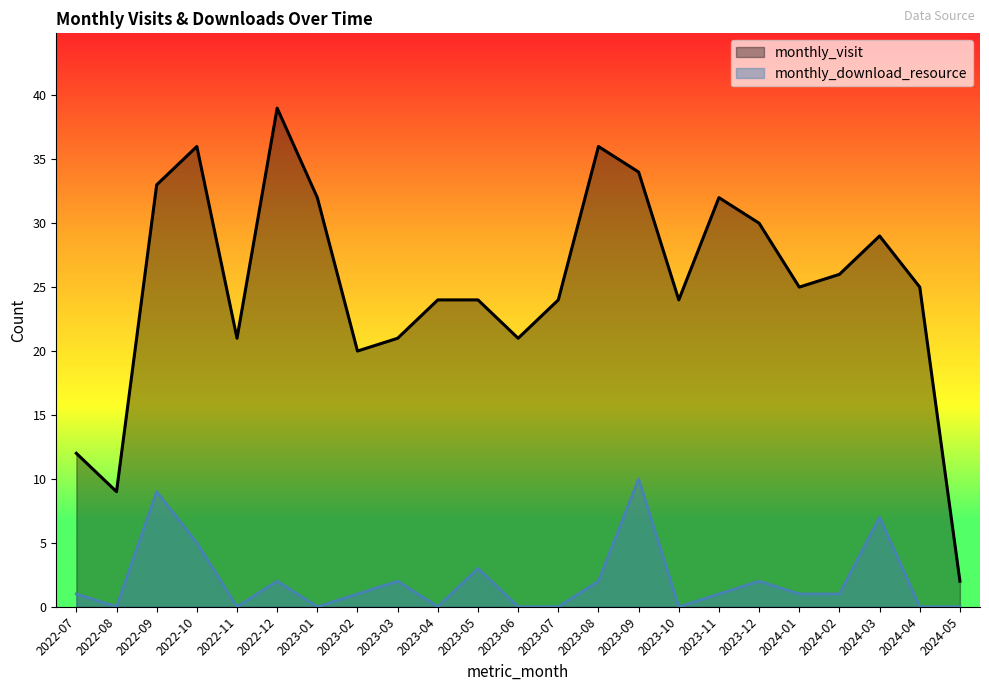

Count the number of categories in the chart.

23